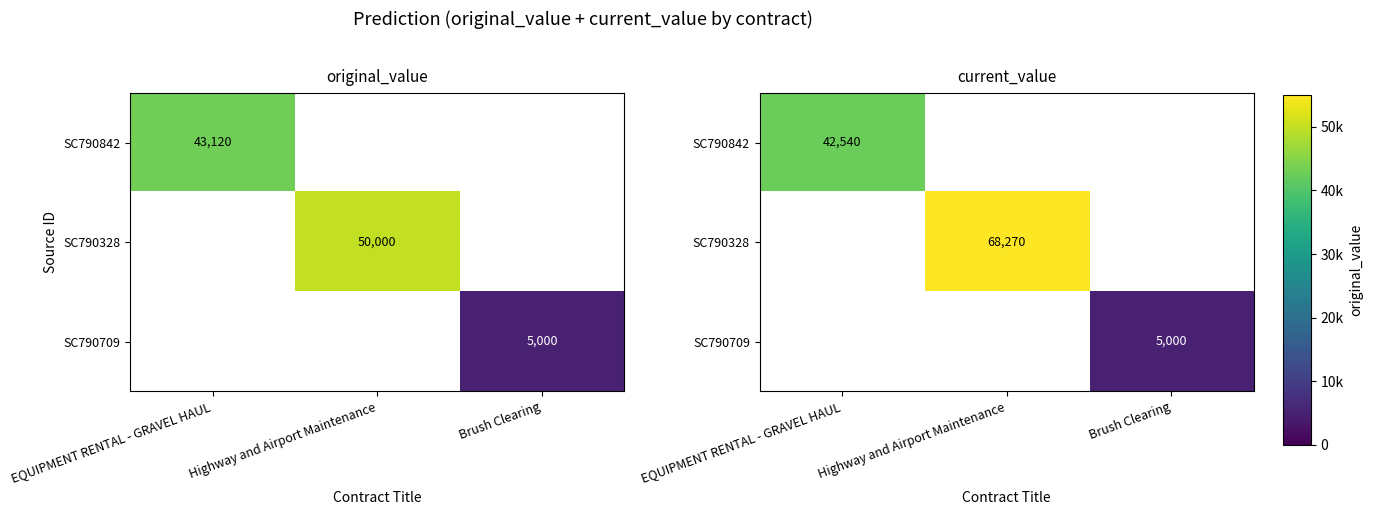

Is it true that SC790709 equals 5000.0 at Brush Clearing?

True